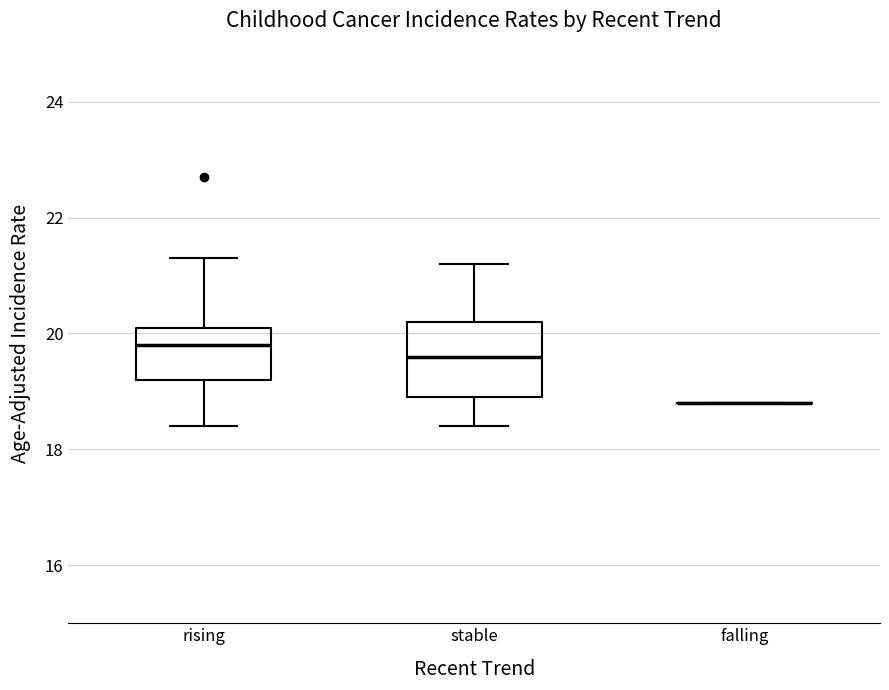

Where does the median line of the box for stable sit on the y-axis? The values are not printed on the chart, so give them approximately, as read against the axis.

19.6